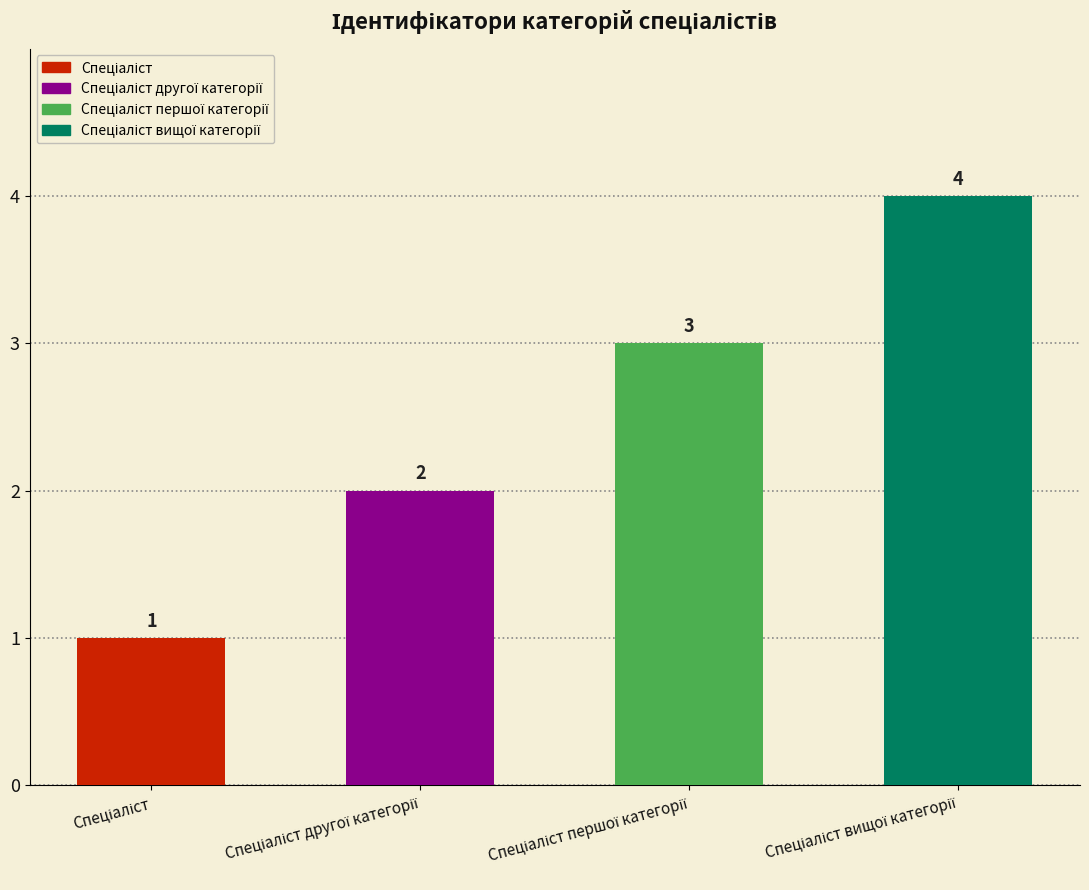

What is the sum of all values?

10